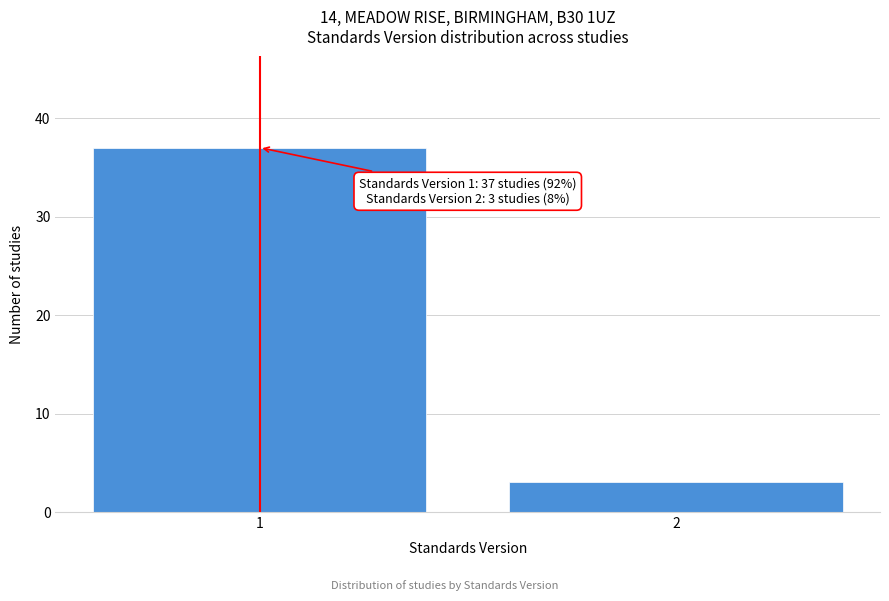

Reading left to right, transcribe all the data shown in this chart.

1=37	2=3